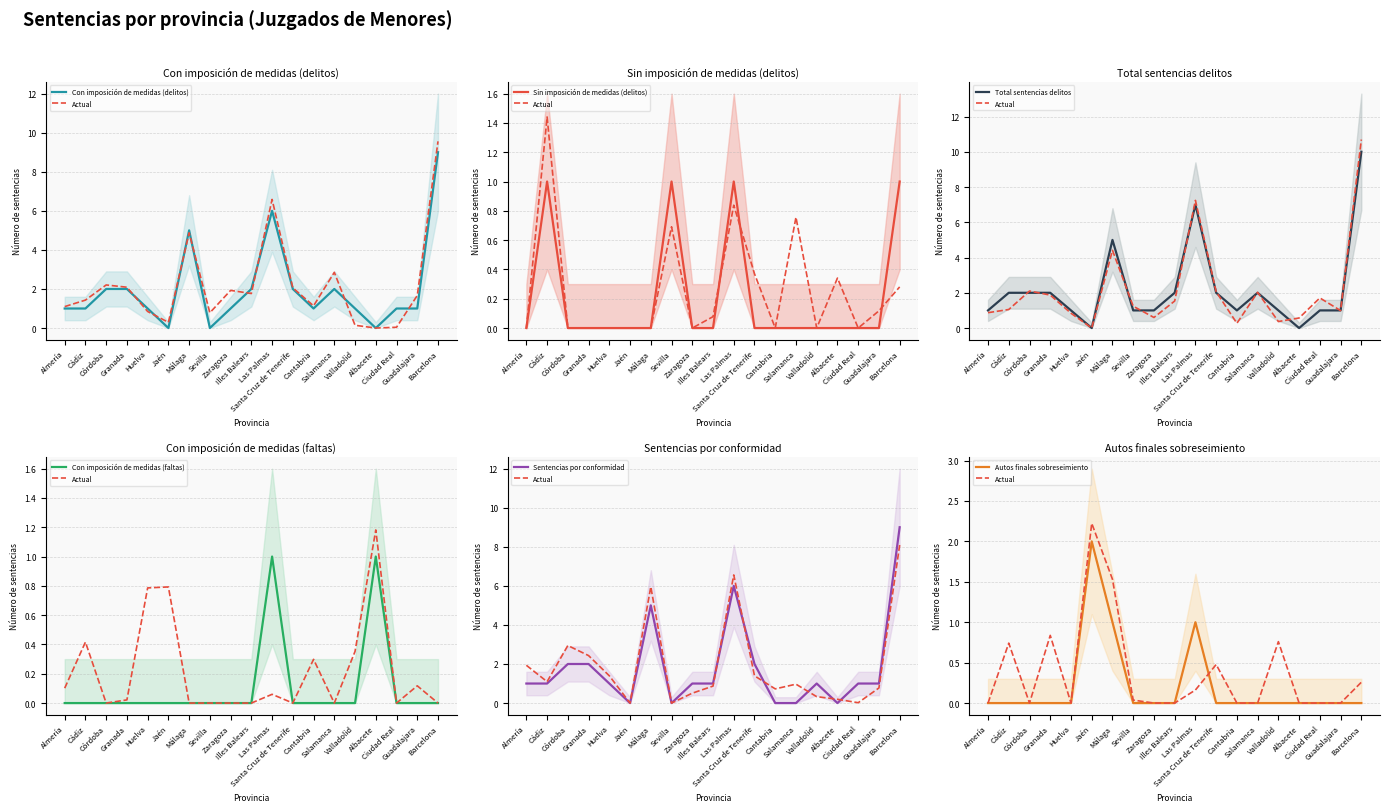

Which label corresponds to the smallest value in the chart?

Jaén